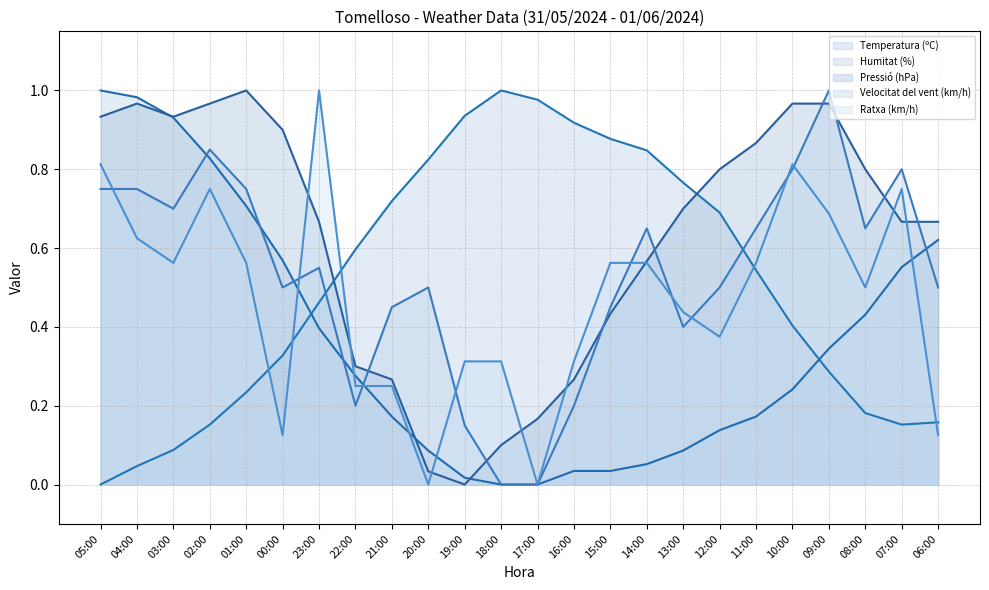

How many interior local peaks does the Ratxa (km/h) (line) series have?

4